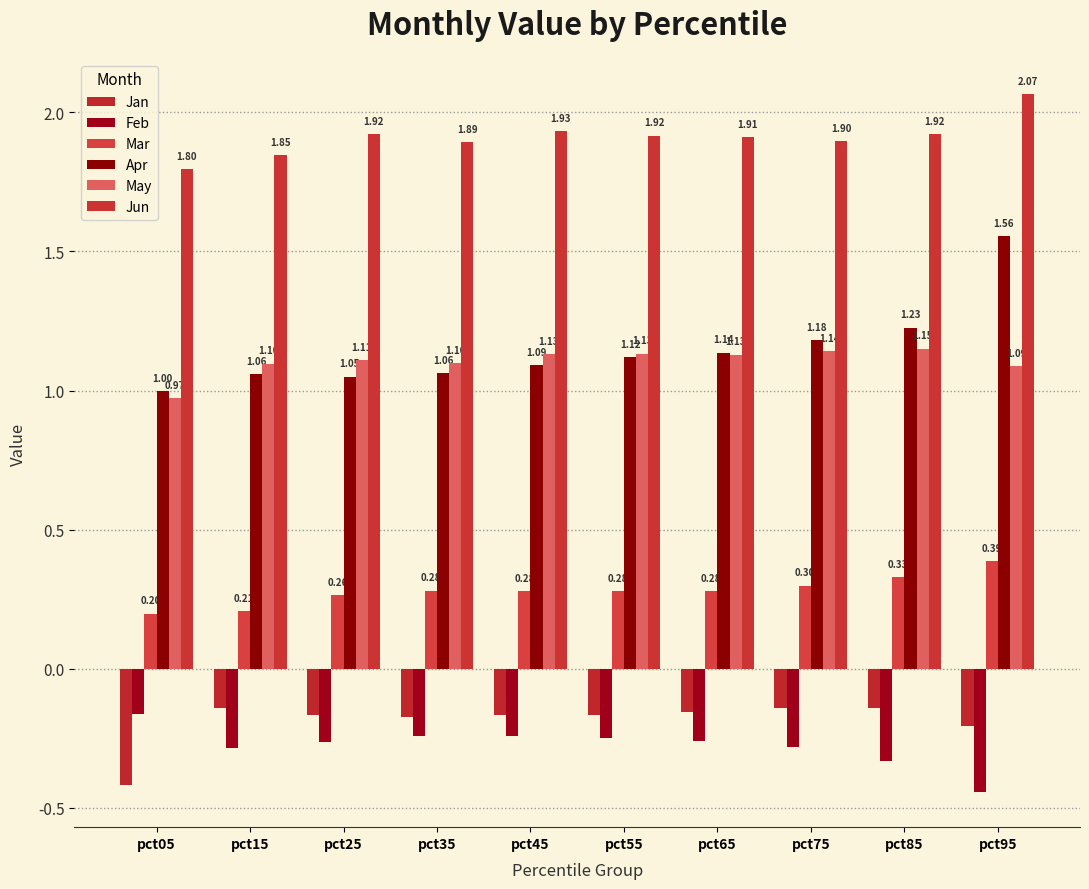

How many data points in May are less than 1?

1